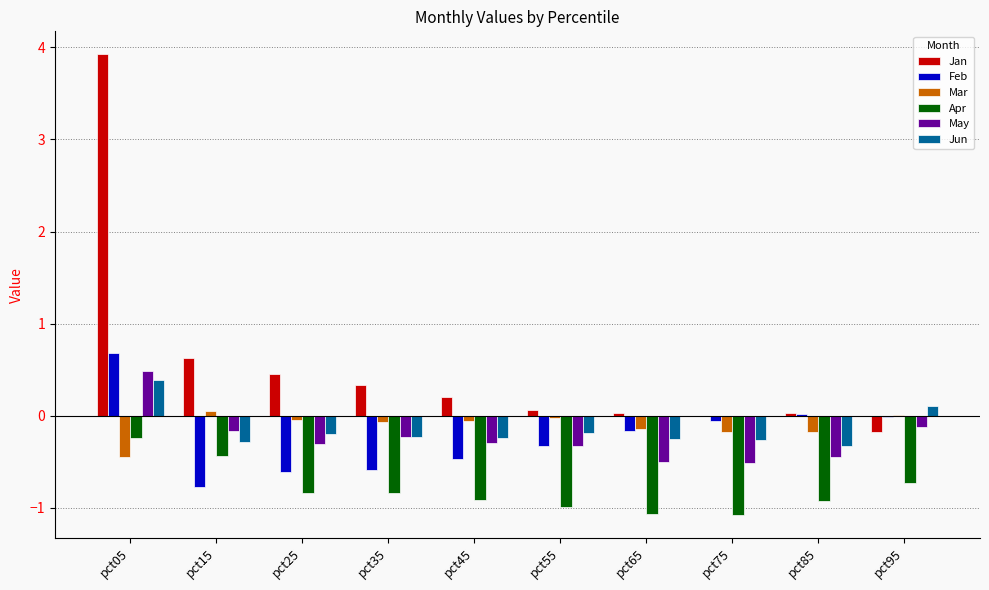

What is the sum of all Jan values?

5.5